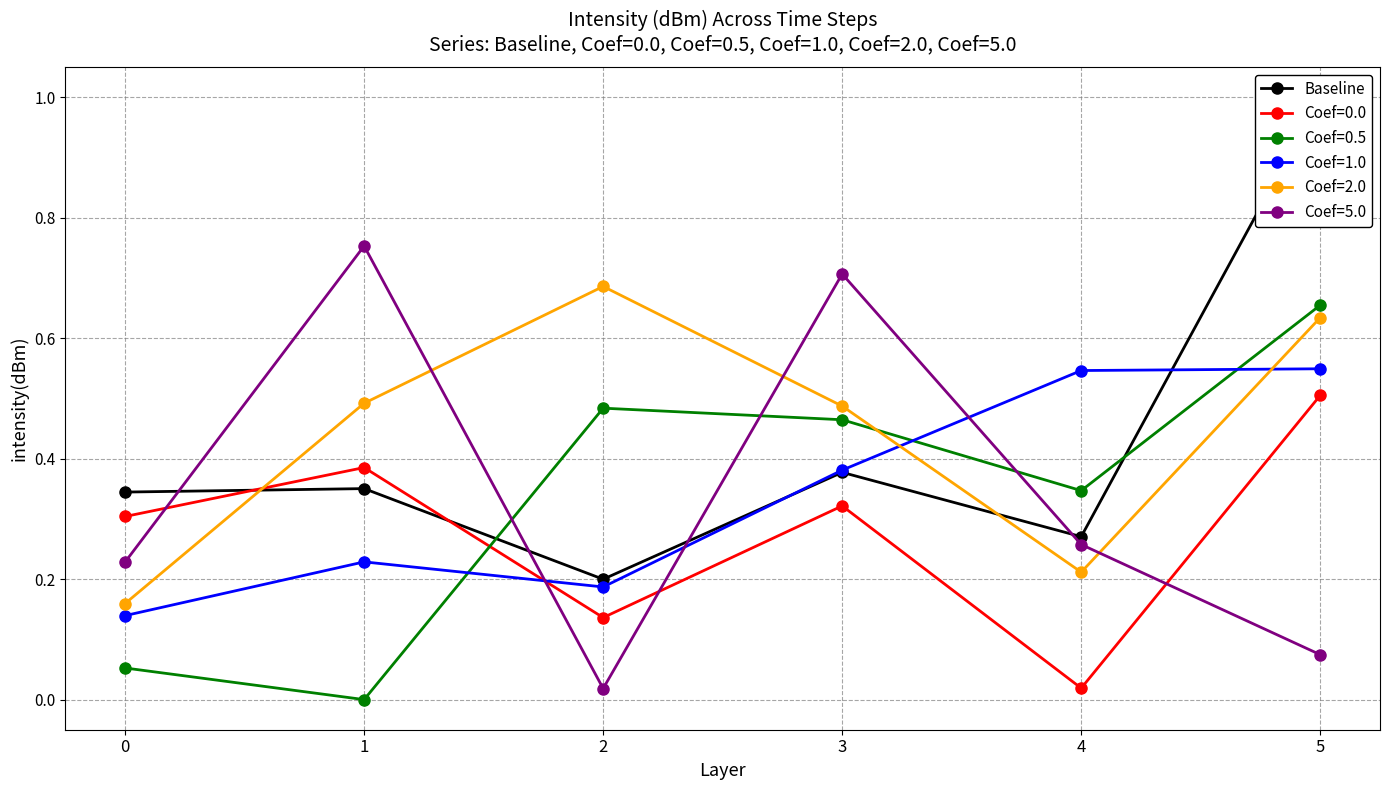

How many lines are shown in the chart?

1